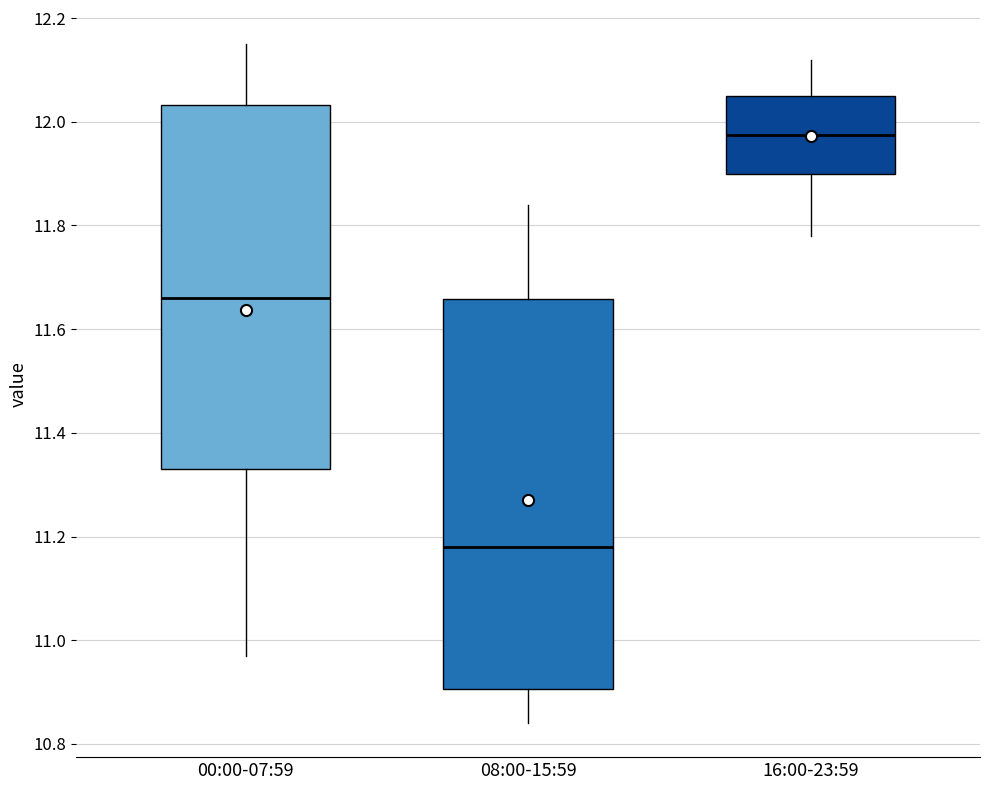

Which box has the lowest median line?

08:00-15:59